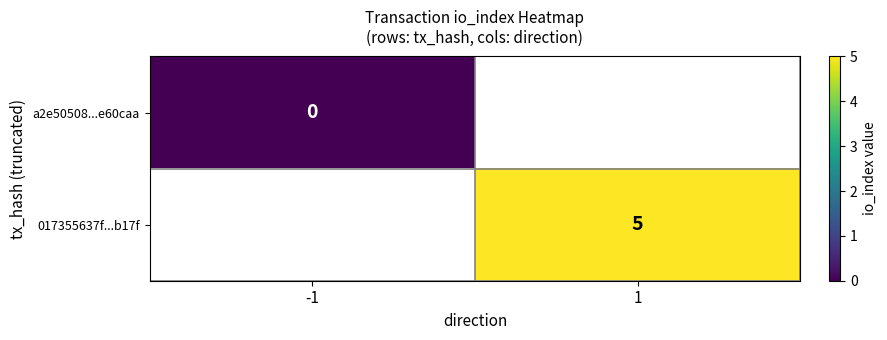

The value of 017355637f...b17f at 1 is 3. True or false?

False